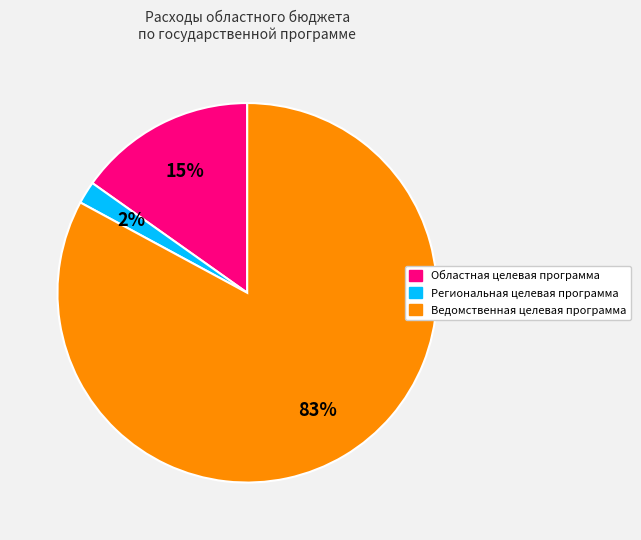

Is it true that Региональная целевая программа is 17% of the pie?

False